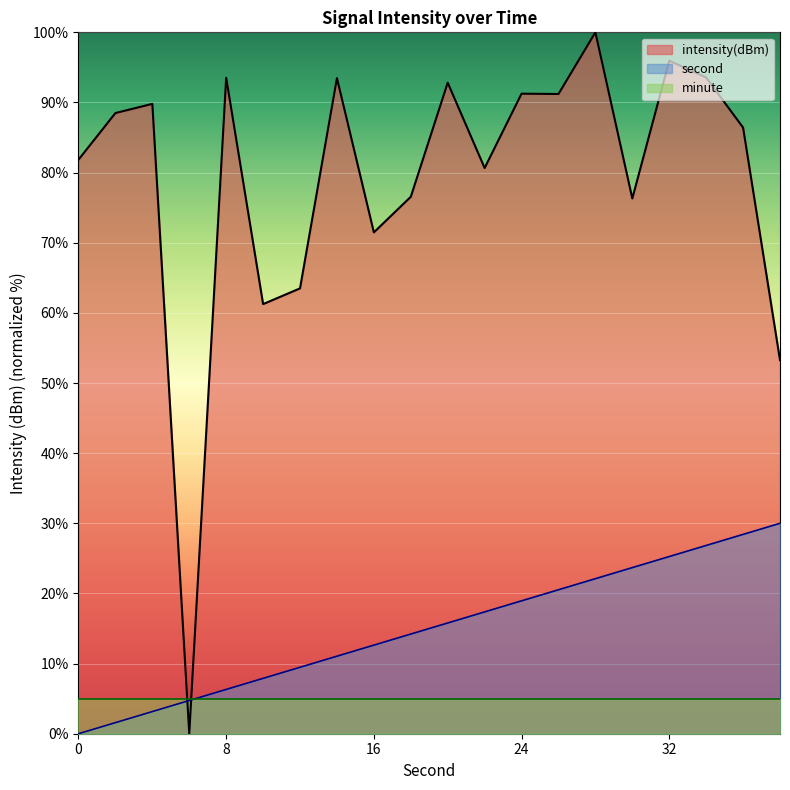

Which series has the largest total across all categories?

intensity(dBm)